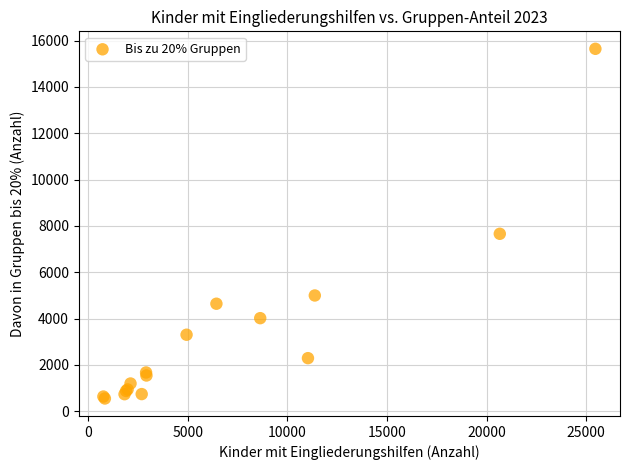

What Y value in the scatter plot is closest to 8097?

7659